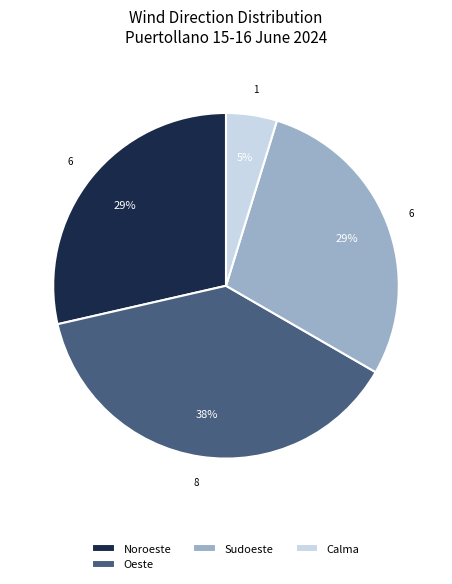

Combined, do Oeste and Sudoeste account for over 50%?

Yes